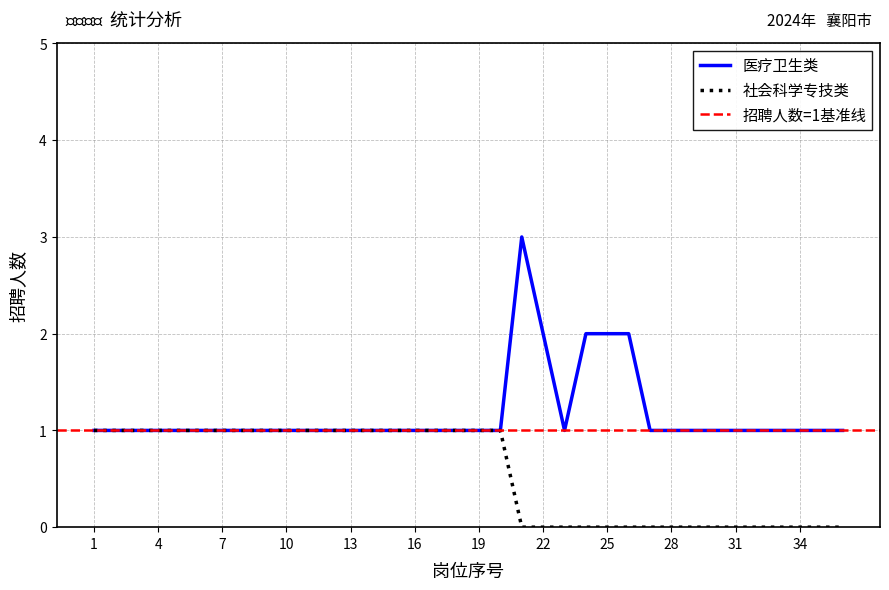

What is the maximum value shown in the chart?

3